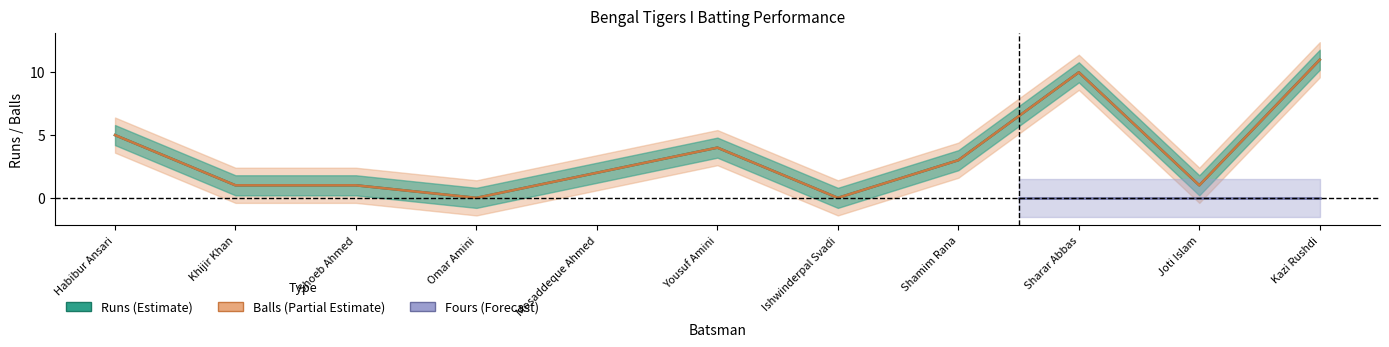

Which series changed the most between Shoeb Ahmed and Omar Amini?

Runs